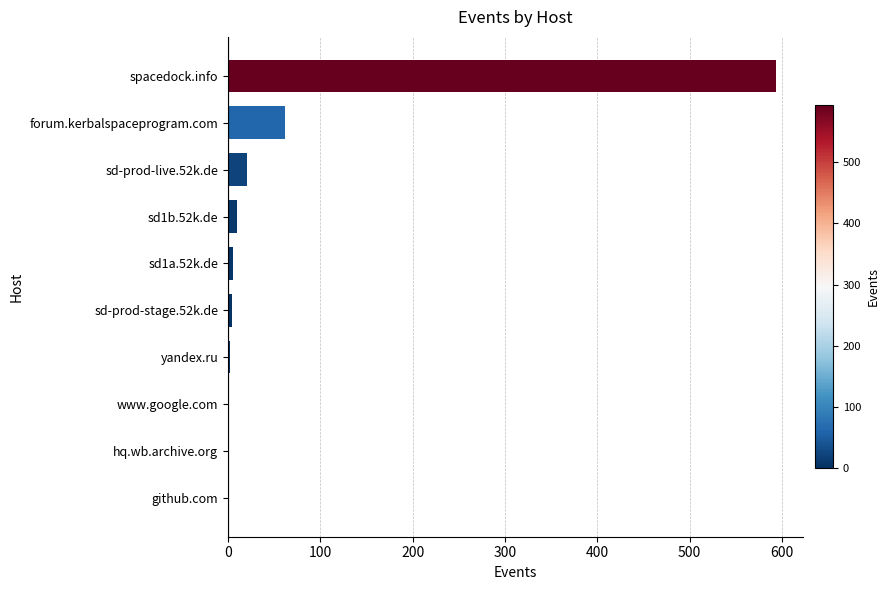

What is the greatest value displayed?

593